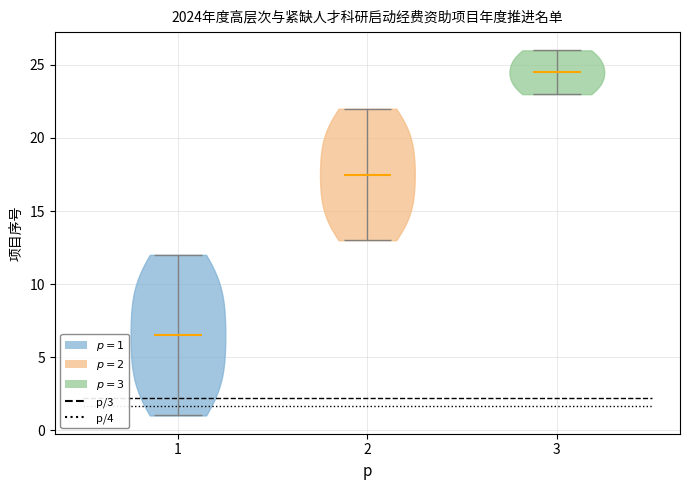

Reading left to right, read every violin against the y-axis: where its median line is, and the lowest and highest points it reaches. The values are not printed on the chart, so give them approximately, as read against the axis.

1: median line 6.5, lowest point 1.0, highest point 12.0
2: median line 17.5, lowest point 13.0, highest point 22.0
3: median line 24.5, lowest point 23.0, highest point 26.0